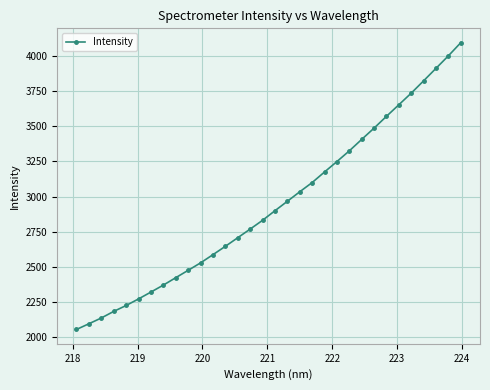

What is the minimum value shown in the chart?

2052.2